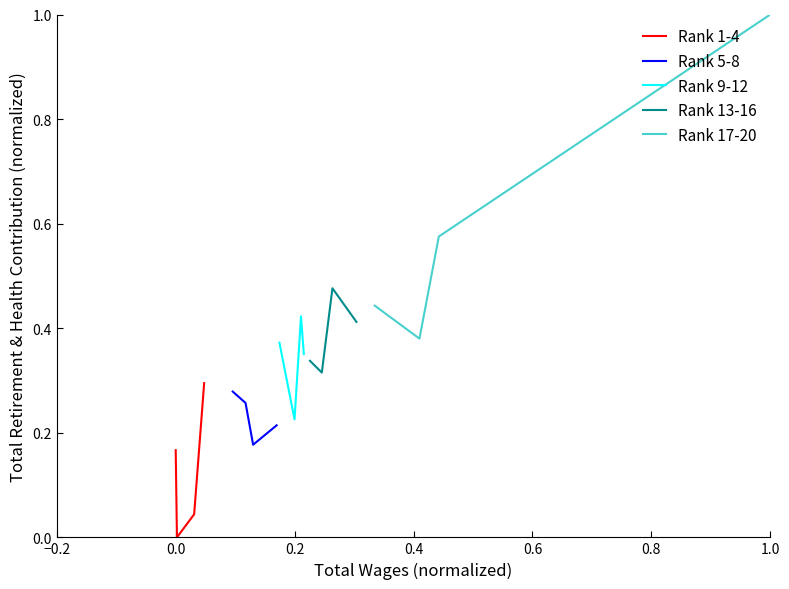

In Rank 1-4, how many points are lower than both neighbors (excluding endpoints)?

1